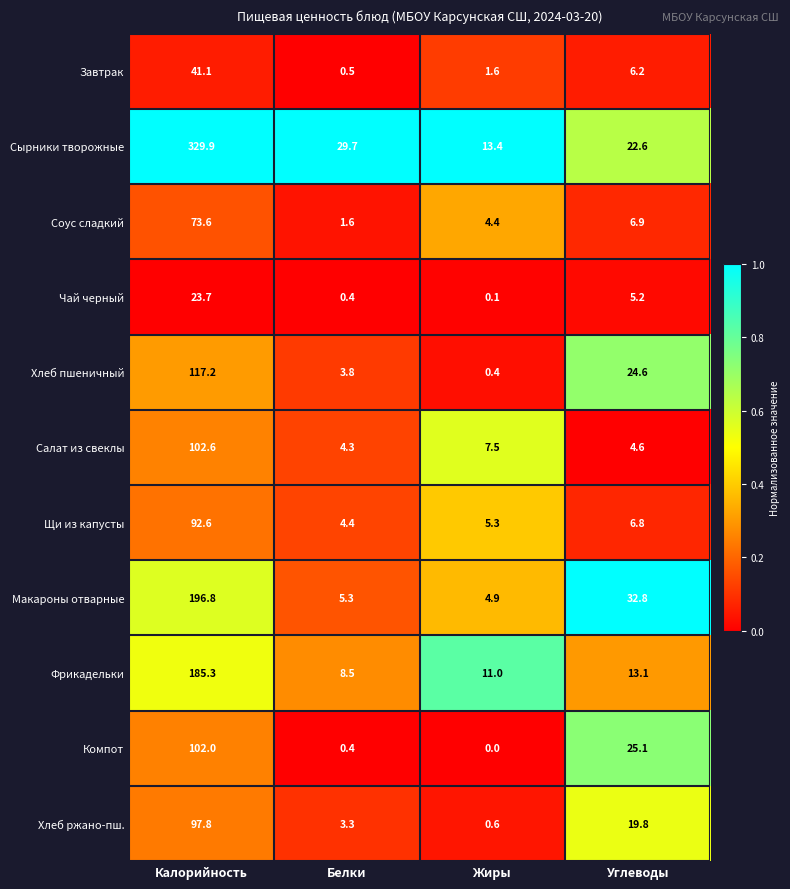

At which label does Завтрак first exceed 6?

Калорийность